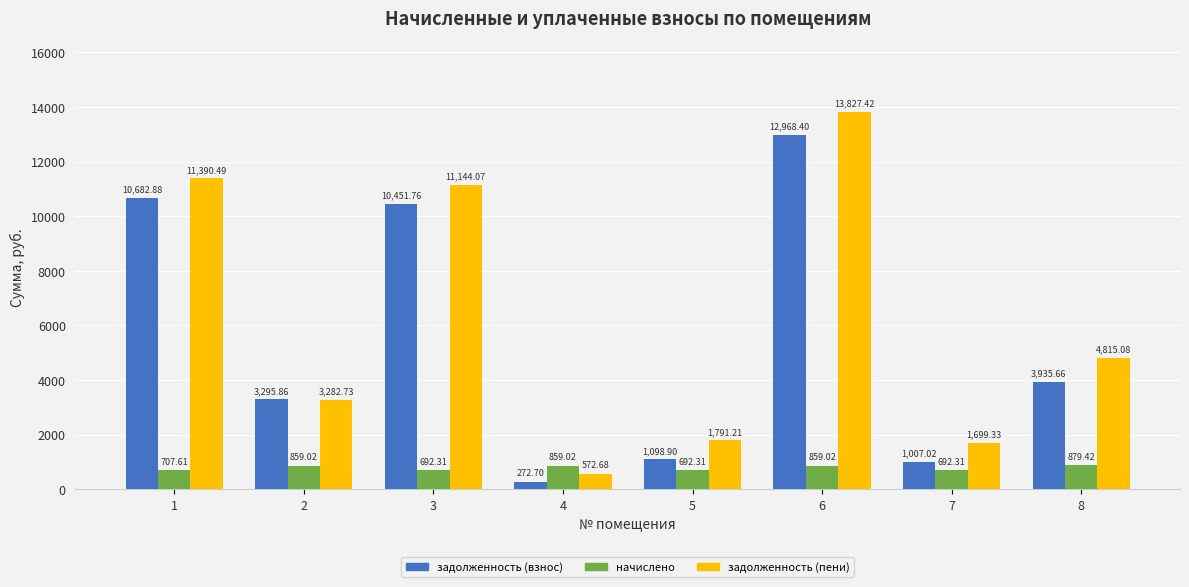

The value of задолженность (взнос) at 7 is 1007.0. True or false?

True